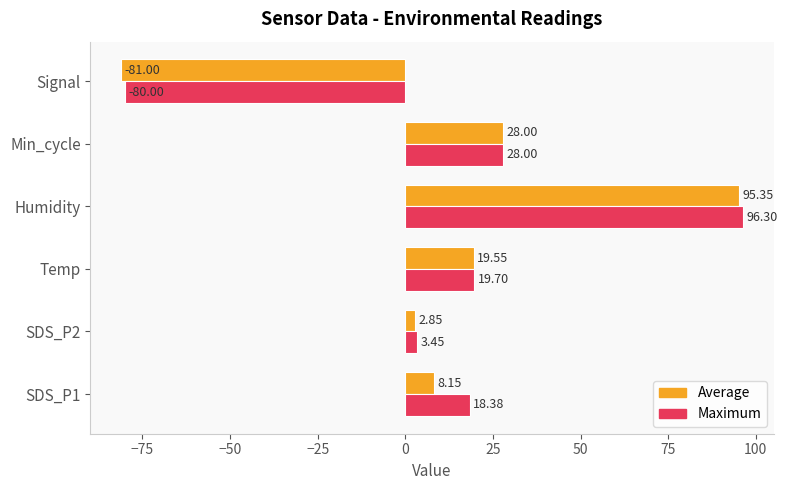

What is the sum of all Average values?

72.9